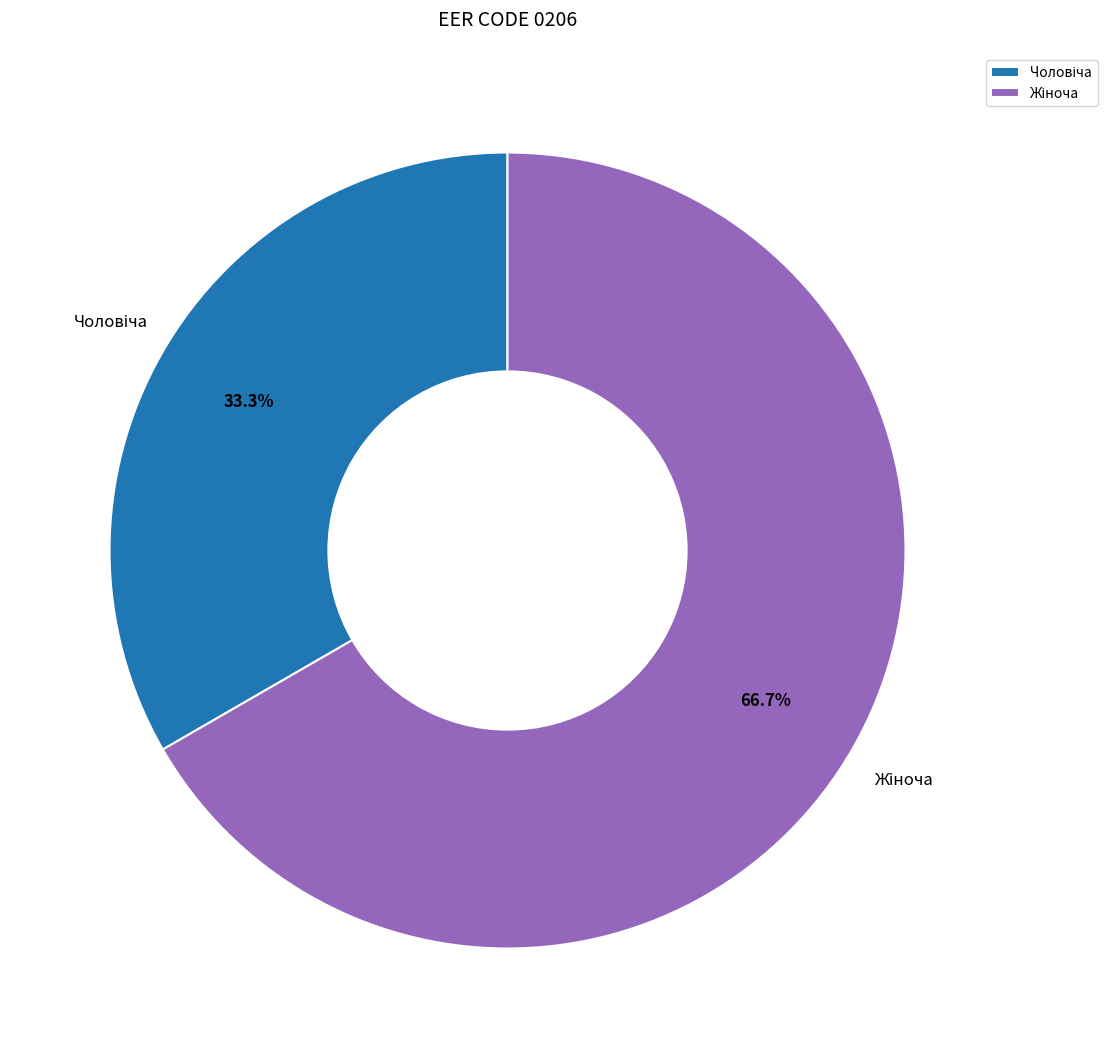

Does any single category account for the majority?

Yes